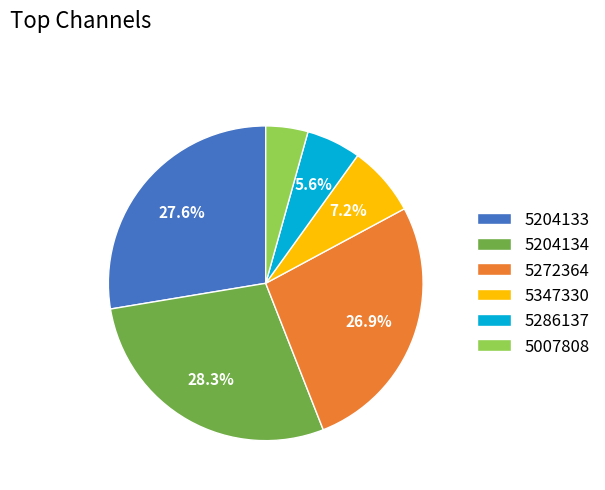

What is the largest slice in the pie chart?

5204134